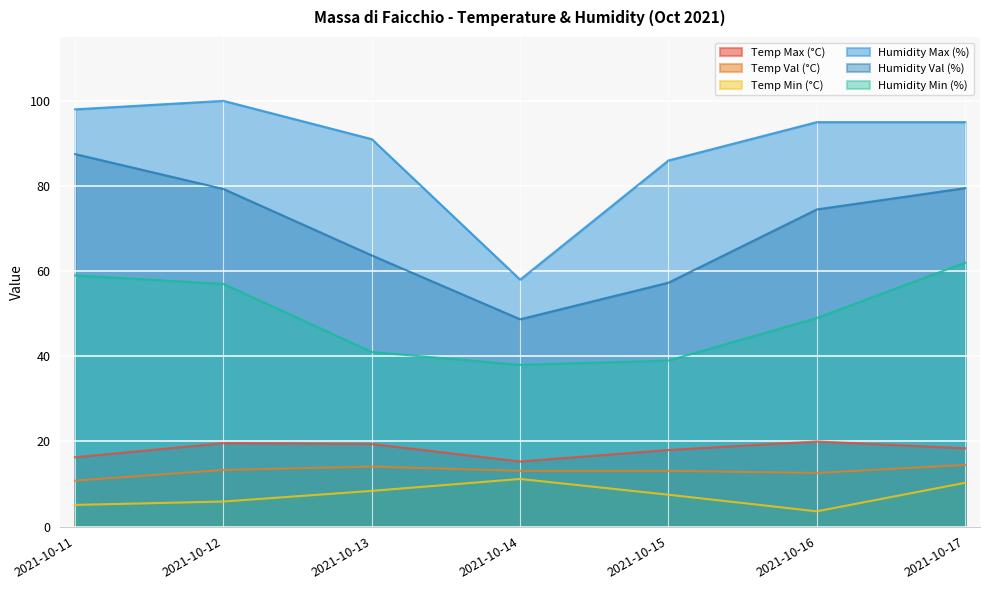

Which series has the largest total across all categories?

Humidity Max (%)